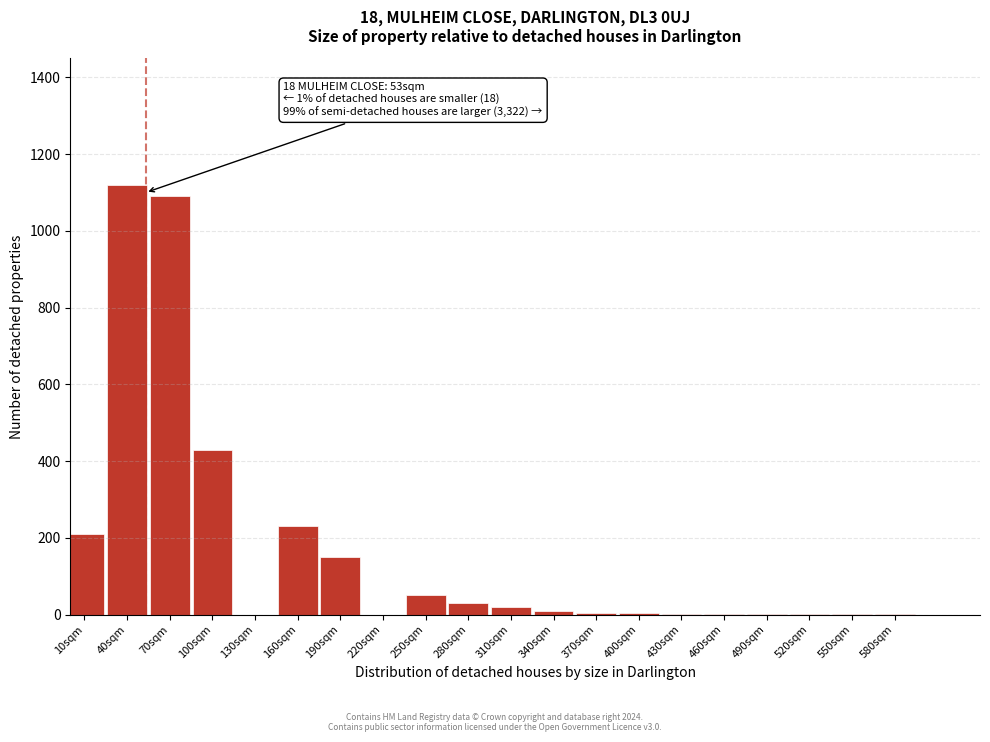

What is the maximum value shown in the chart?

1120